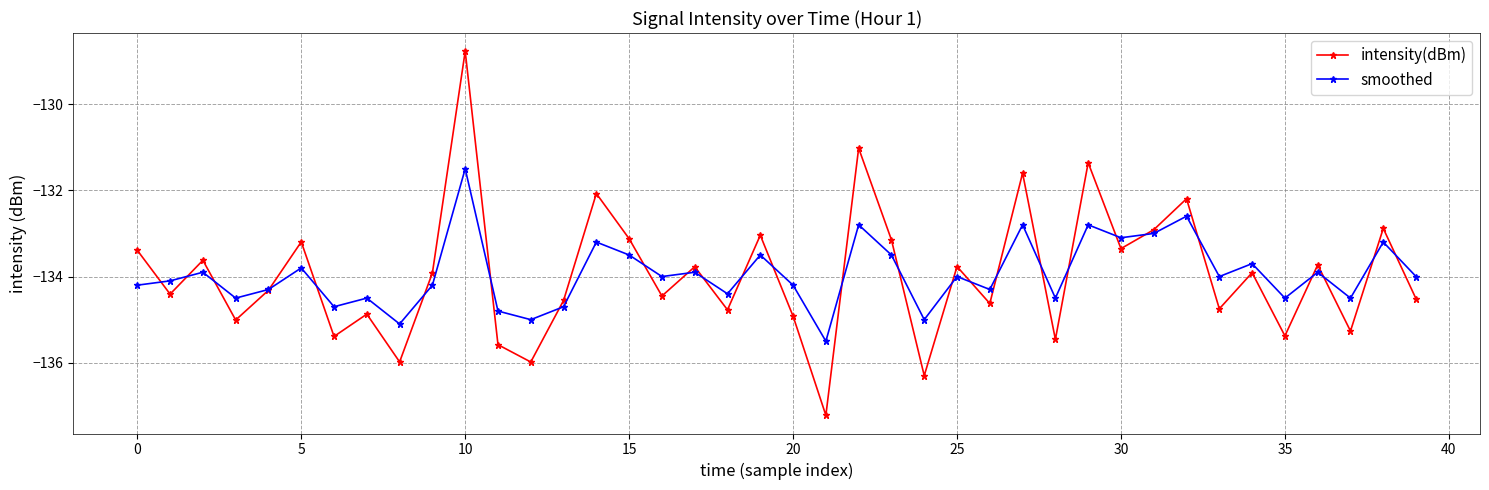

What is the value of the smoothed point at the 6th from the left?

-133.8